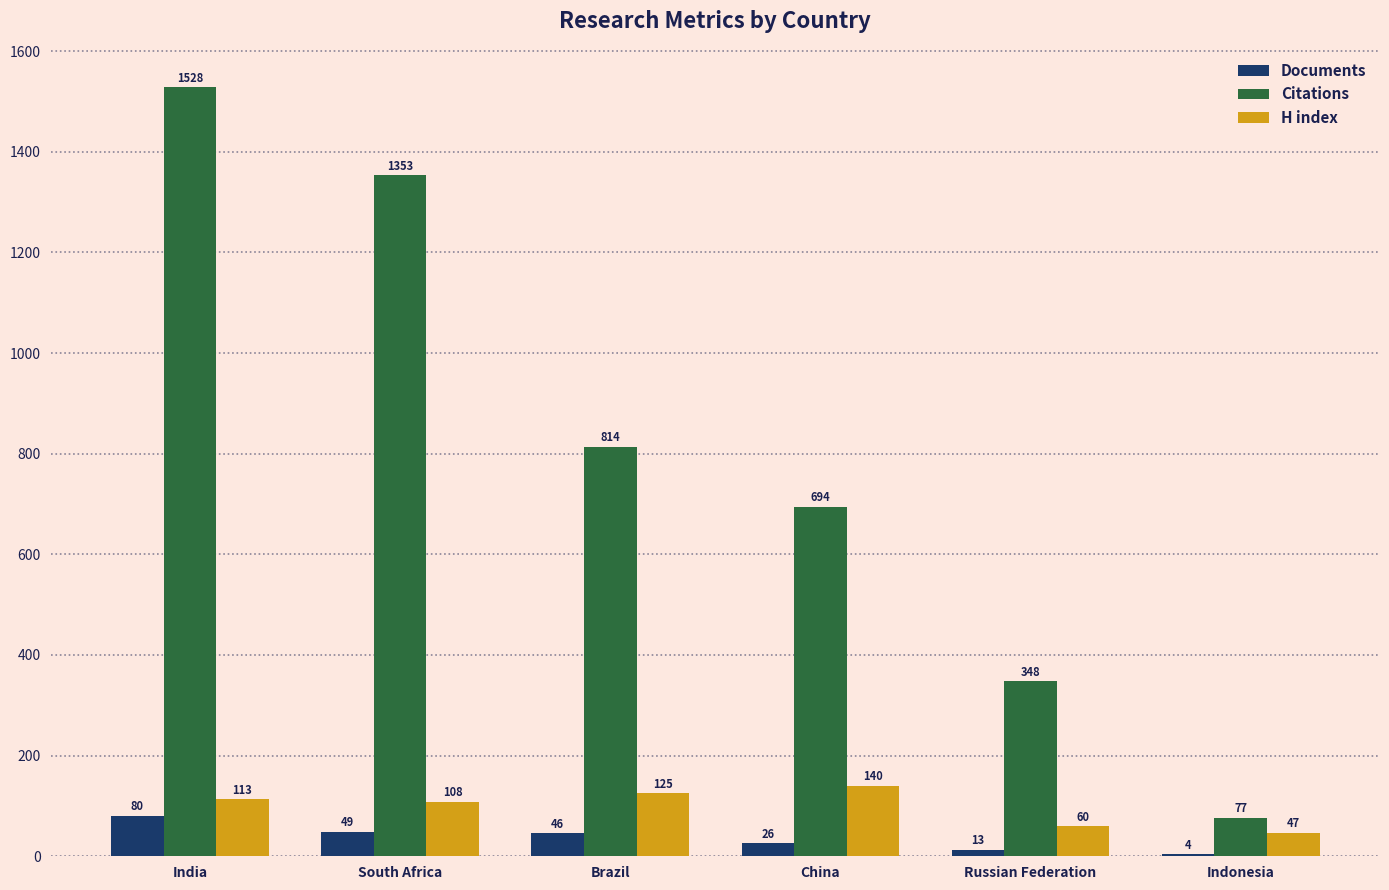

What are all the series names shown in the legend?

Documents, Citations, H index